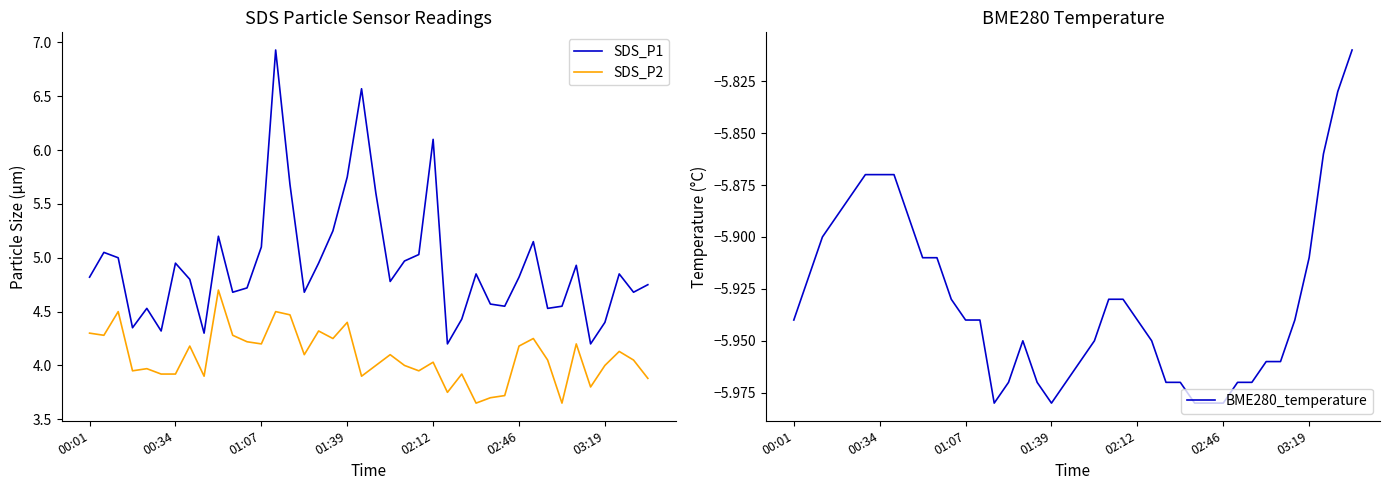

Reading left to right, list all the values displayed in this chart.

SDS_P1: 4.8	5.0	5.0	4.3	4.5	4.3	5.0	4.8	4.3	5.2	4.7	4.7	5.1	6.9	5.7	4.7	5.0	5.2	5.8	6.6	5.6	4.8	5.0	5.0	6.1	4.2	4.4	4.8	4.6	4.5	4.8	5.2	4.5	4.5	4.9	4.2	4.4	4.8	4.7	4.8
SDS_P2: 4.3	4.3	4.5	4.0	4.0	3.9	3.9	4.2	3.9	4.7	4.3	4.2	4.2	4.5	4.5	4.1	4.3	4.2	4.4	3.9	4.0	4.1	4.0	4.0	4.0	3.8	3.9	3.6	3.7	3.7	4.2	4.2	4.0	3.6	4.2	3.8	4.0	4.1	4.0	3.9
BME280_temperature: -5.9	-5.9	-5.9	-5.9	-5.9	-5.9	-5.9	-5.9	-5.9	-5.9	-5.9	-5.9	-5.9	-5.9	-6.0	-6.0	-6.0	-6.0	-6.0	-6.0	-6.0	-6.0	-5.9	-5.9	-5.9	-6.0	-6.0	-6.0	-6.0	-6.0	-6.0	-6.0	-6.0	-6.0	-6.0	-5.9	-5.9	-5.9	-5.8	-5.8